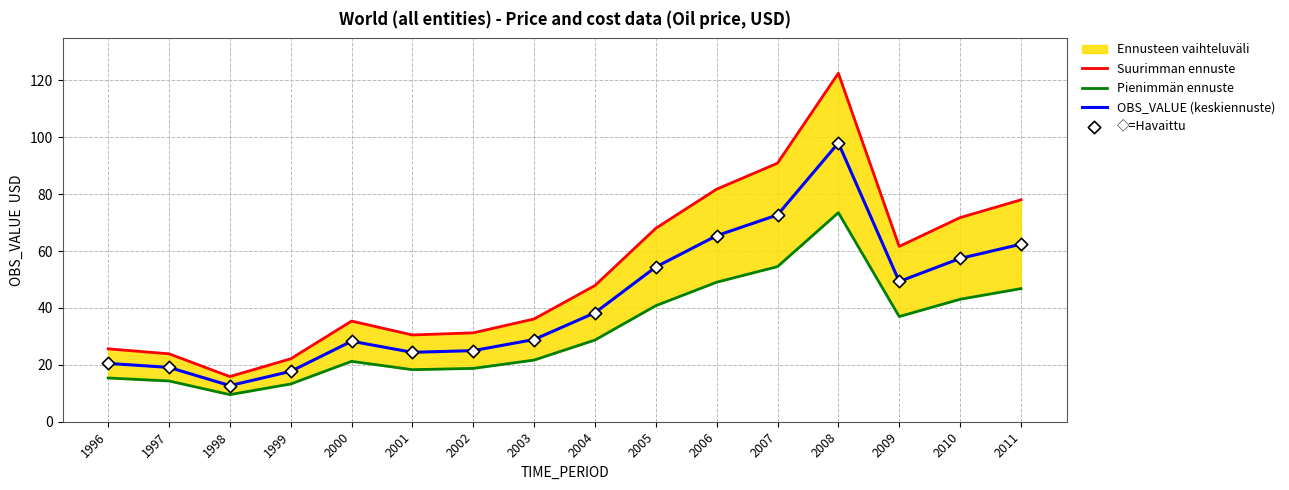

Which series has the largest total across all categories?

Suurimman ennuste